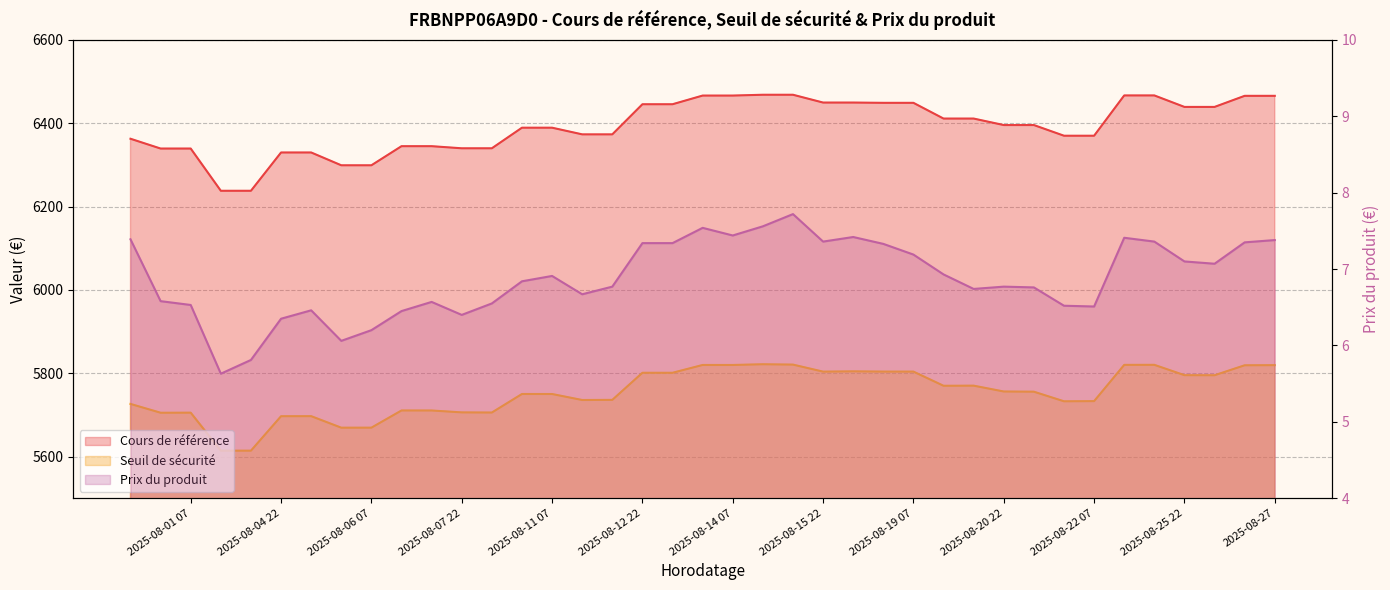

Where does the Cours de référence series first go above 6395?

2025-08-27